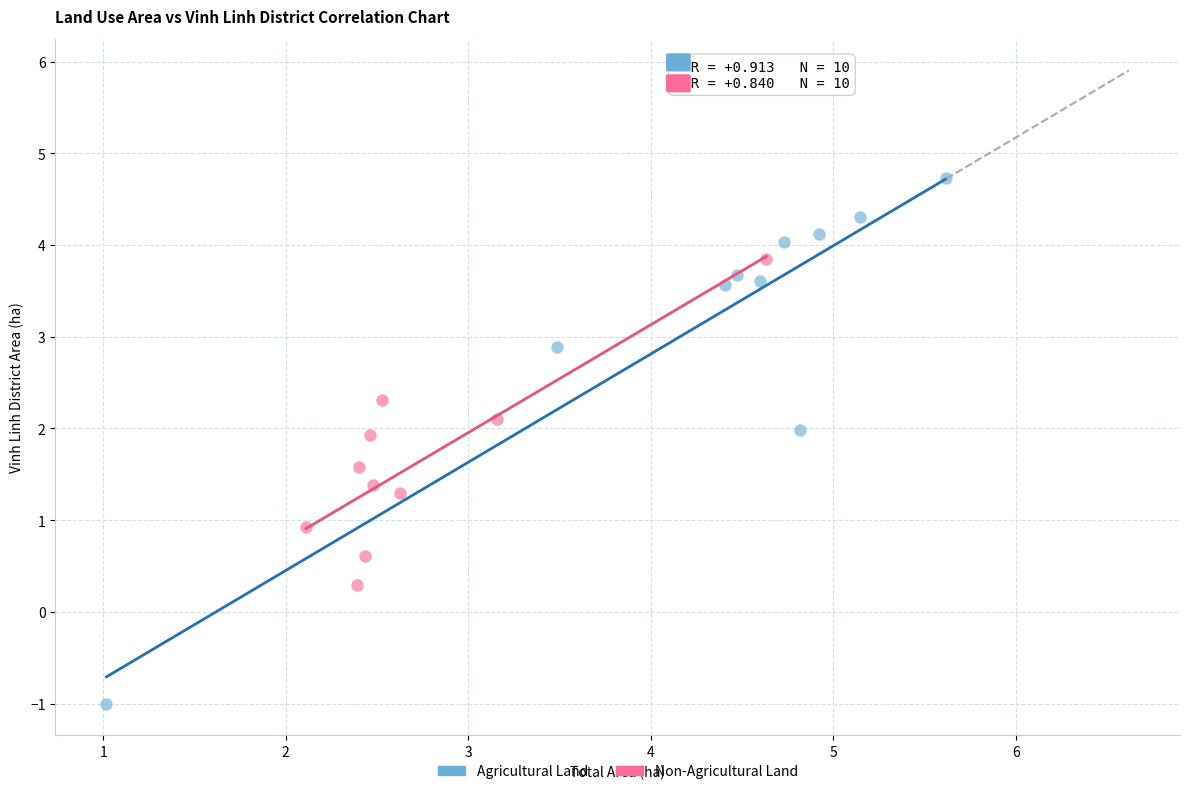

Which series reaches the maximum Y coordinate?

Agricultural Land